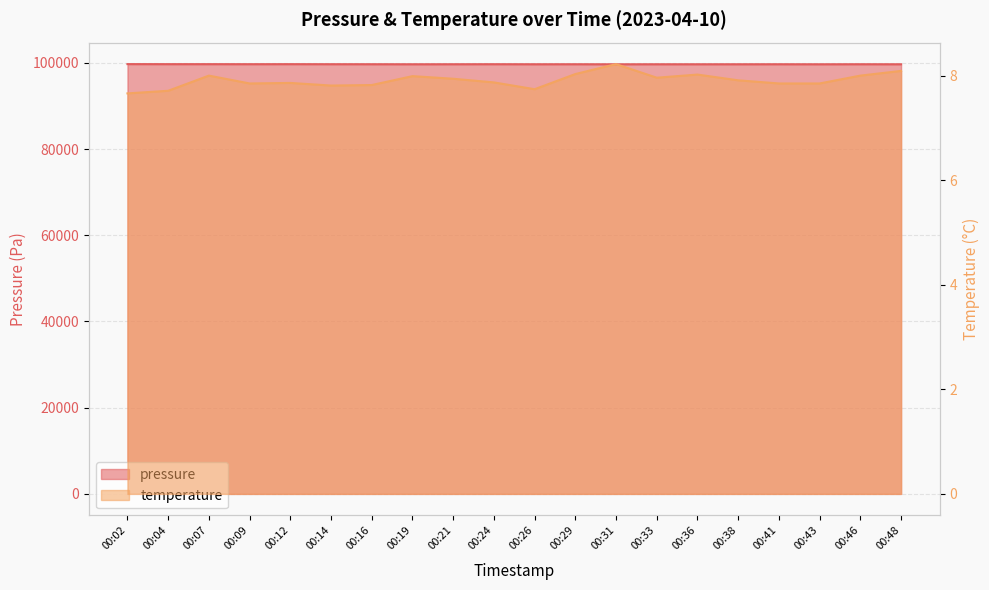

What are all the series names shown in the legend?

pressure, temperature